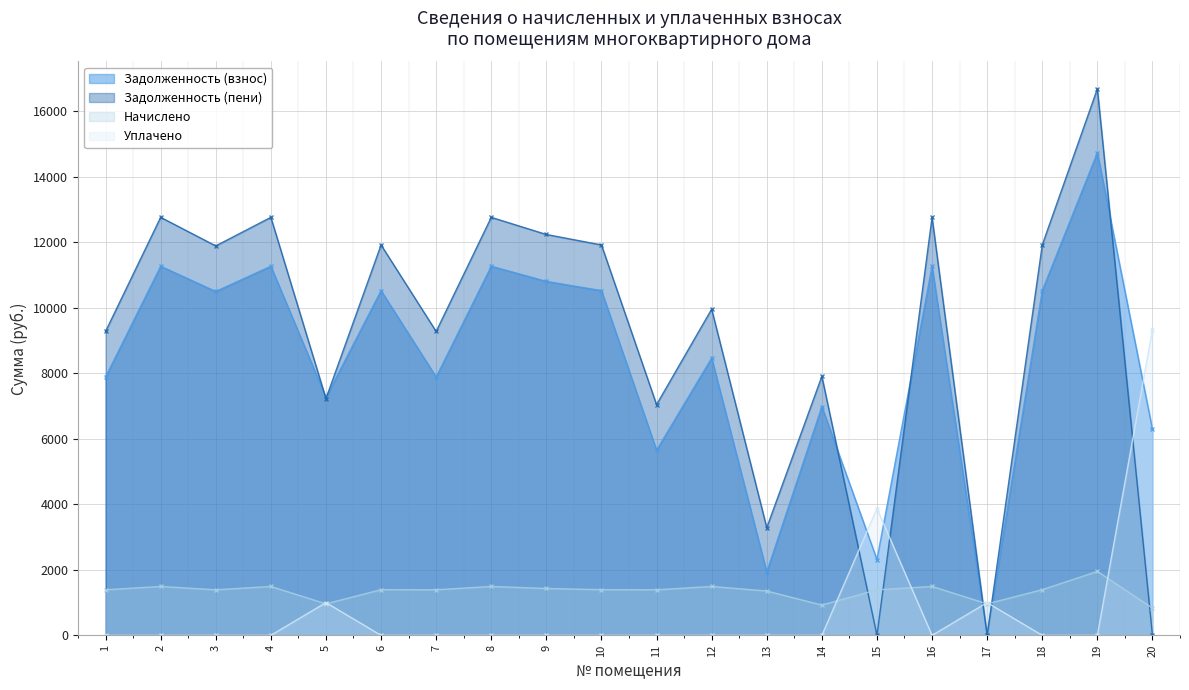

How many lines are shown in the chart?

4